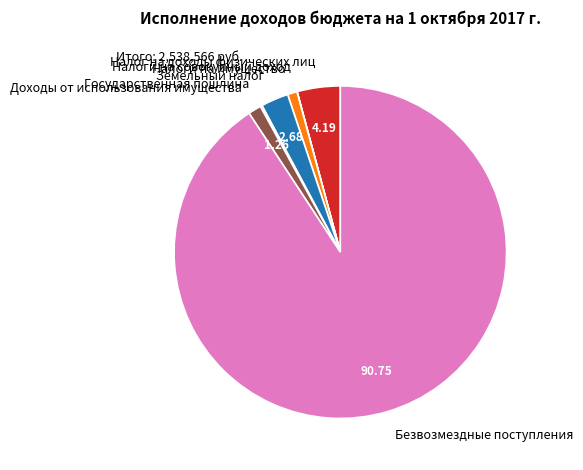

Is the sum of Налоги на имущество and Земельный налог greater than half?

No